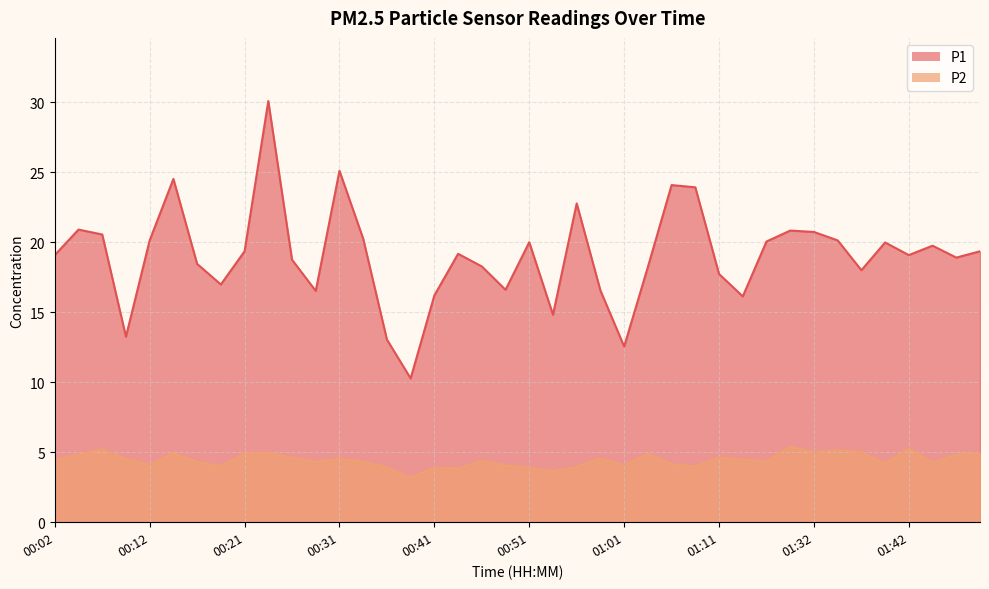

What is the difference between the highest and lowest values at 00:56?

18.8